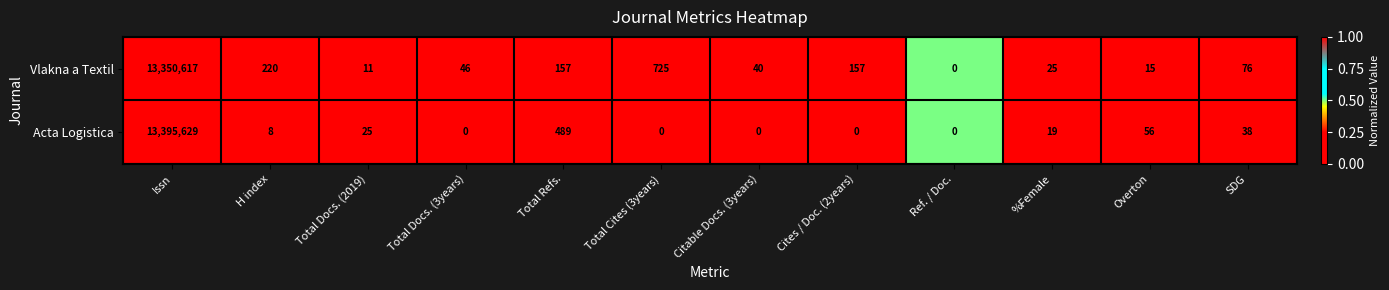

What is the average value of the Vlakna a Textil series?

1112674